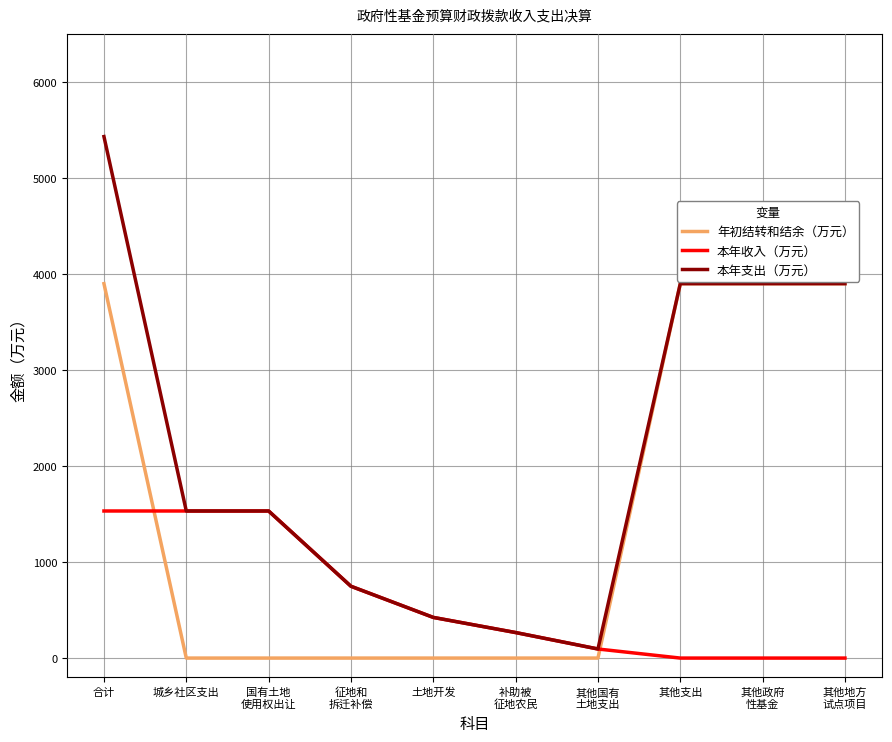

Rank the series by their maximum value, from lowest to highest.

本年收入（万元）, 年初结转和结余（万元）, 本年支出（万元）